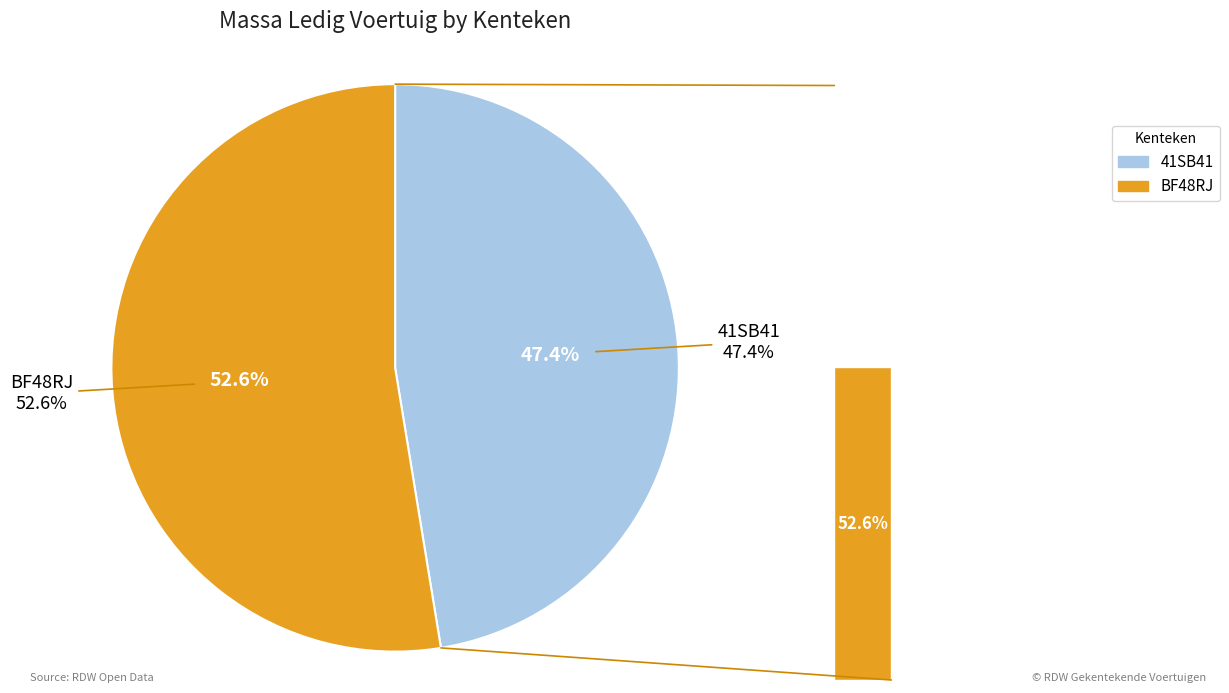

Count the number of slices in the pie.

2